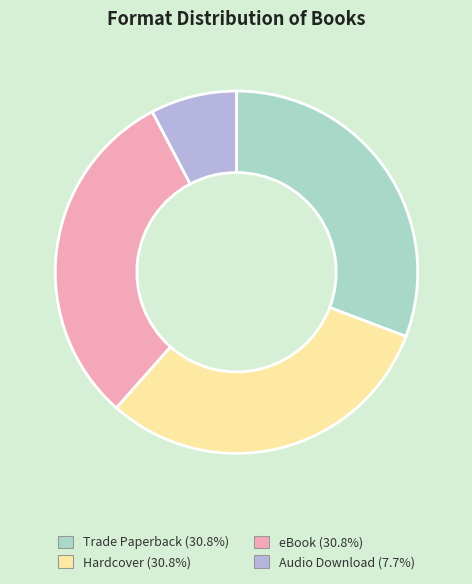

What is the smallest slice in the pie chart?

Audio Download